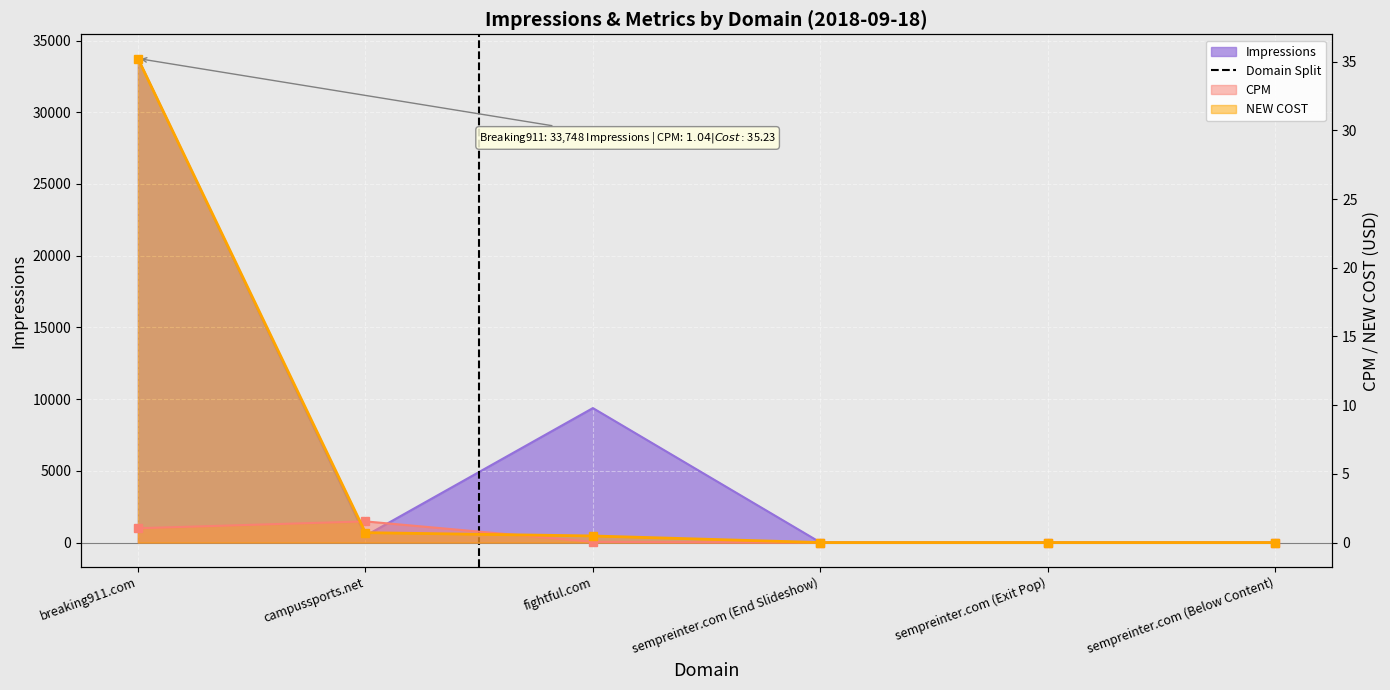

Is the value of CPM at sempreinter.com (Below Content) greater than the value of NEW COST at campussports.net?

No